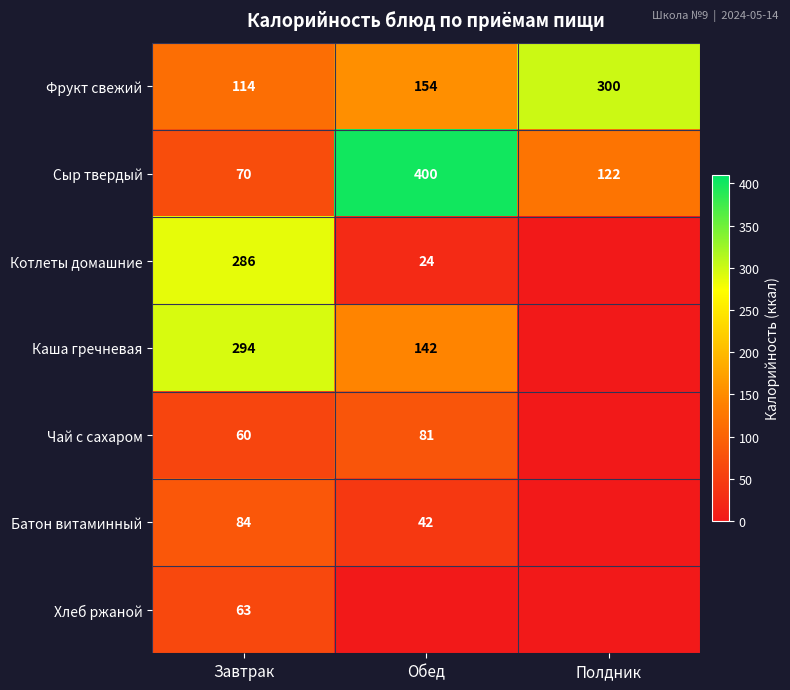

At which label does Сыр твердый reach its peak?

Обед